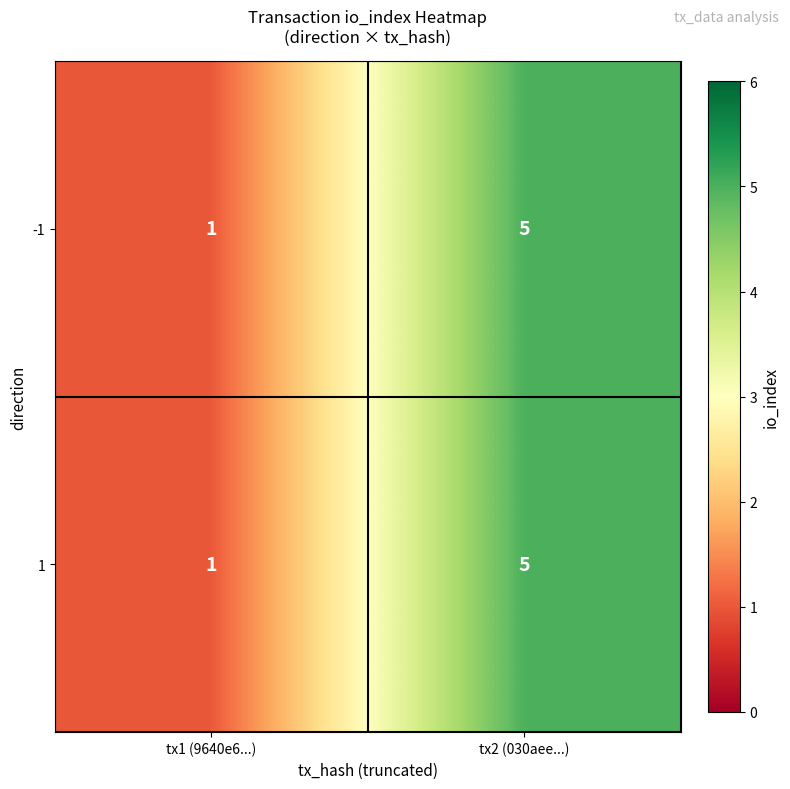

At which label is -1 closest to 3?

tx1 (9640e6...)